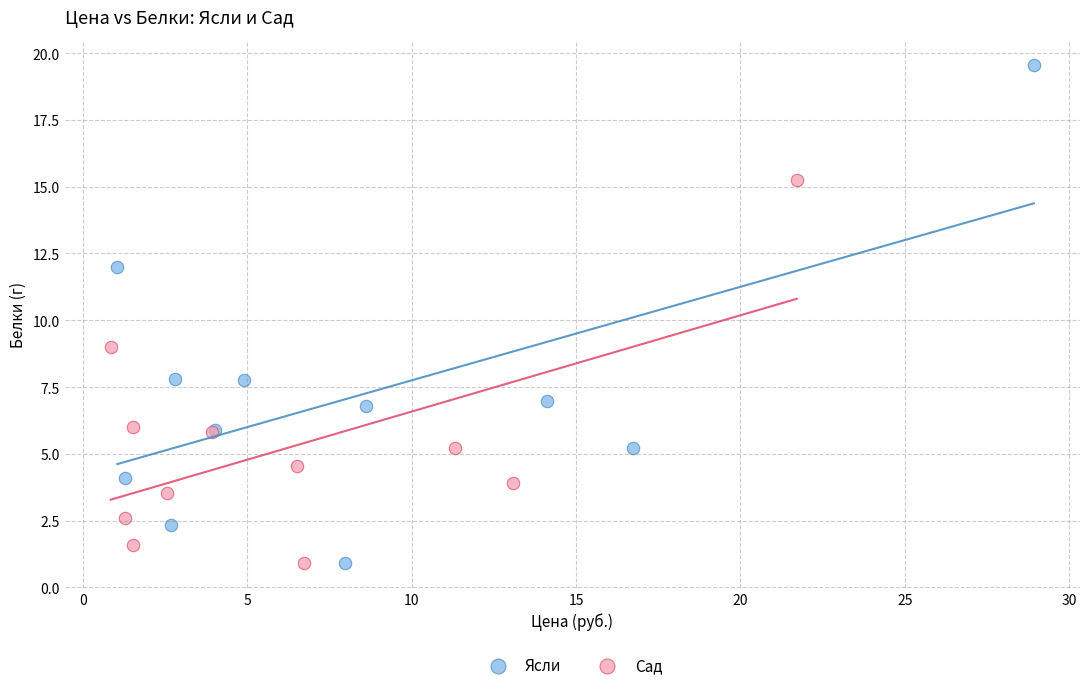

Which series has the largest Y range (max minus min)?

Ясли